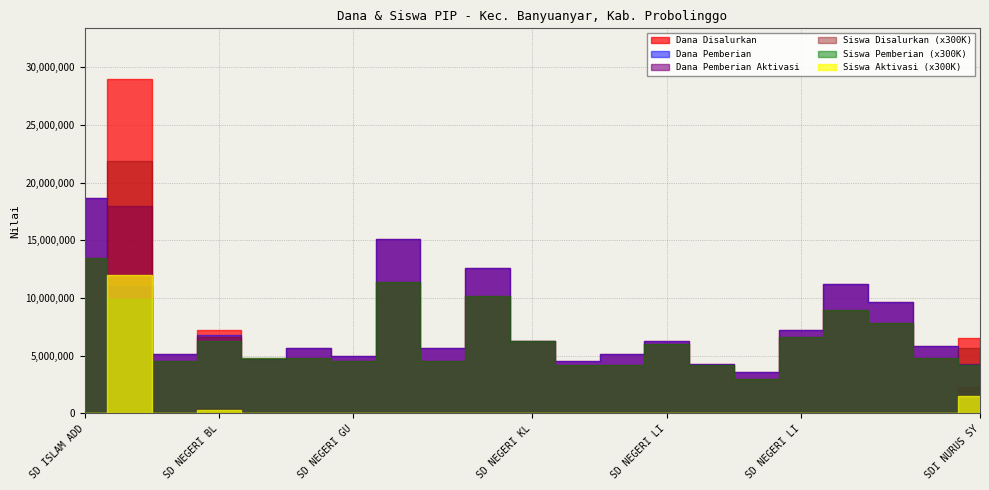

Between SD NEGERI LIPRAK KIDUL 1 and SD NEGERI GUNUNG GENI I, which is larger?

SD NEGERI LIPRAK KIDUL 1